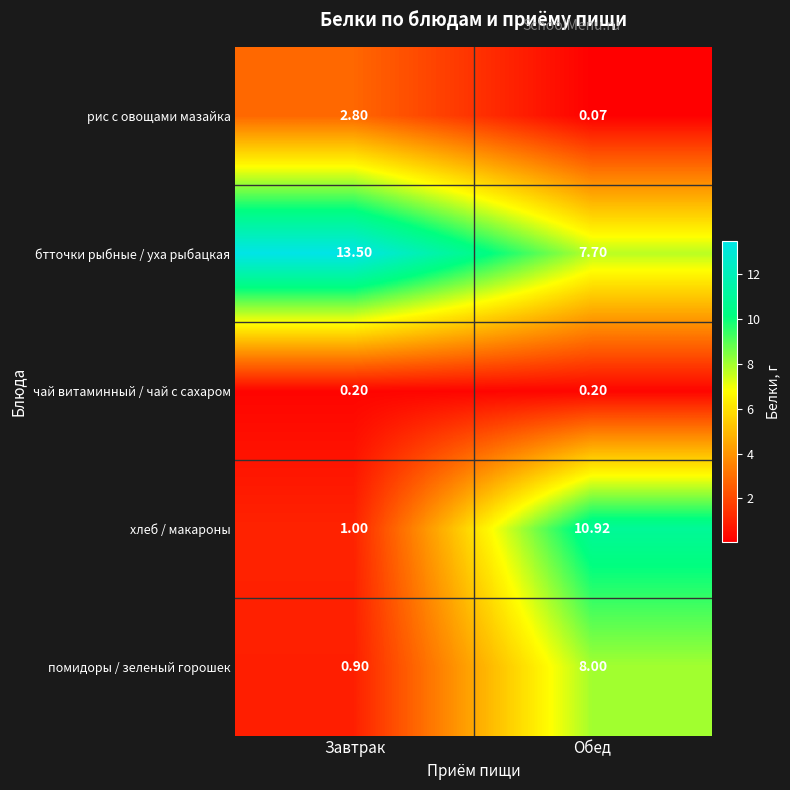

What is the total value across all series at Обед?

26.9